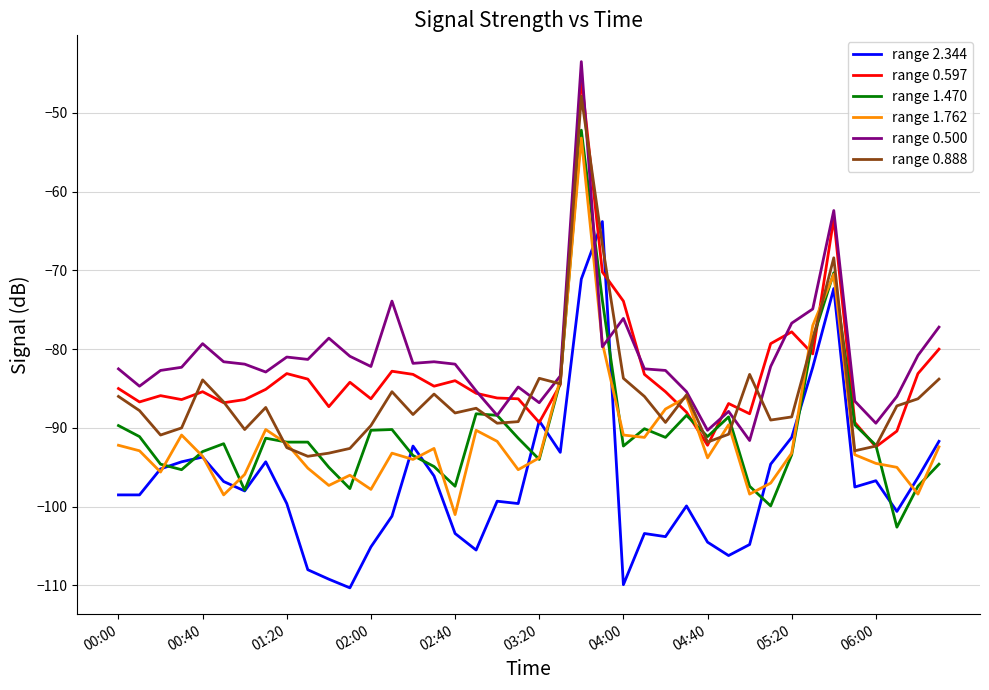

What is the minimum value shown in the chart?

-110.3